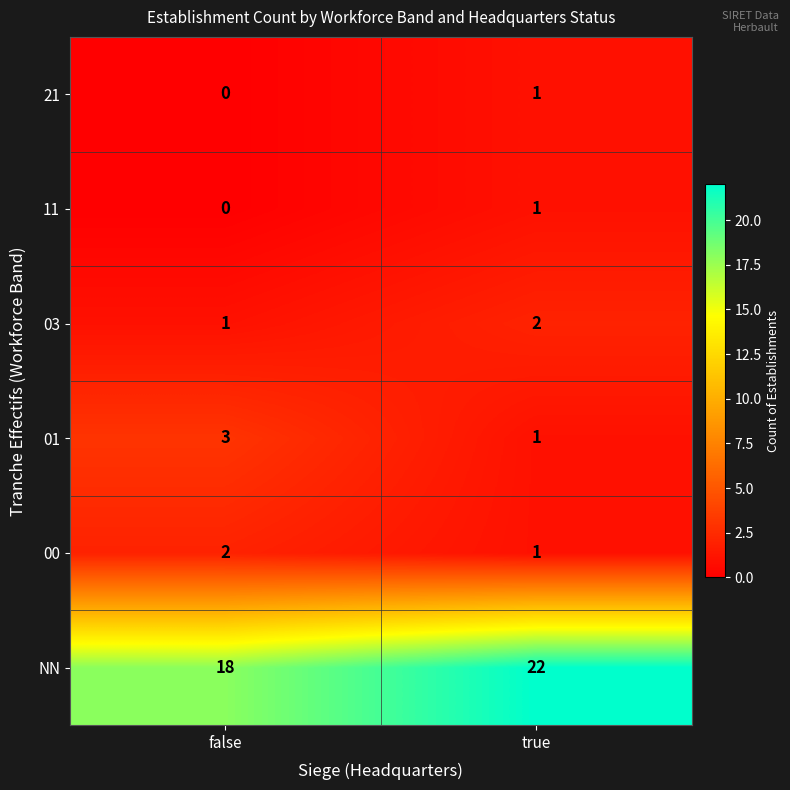

What is the sum of all 01 values?

4